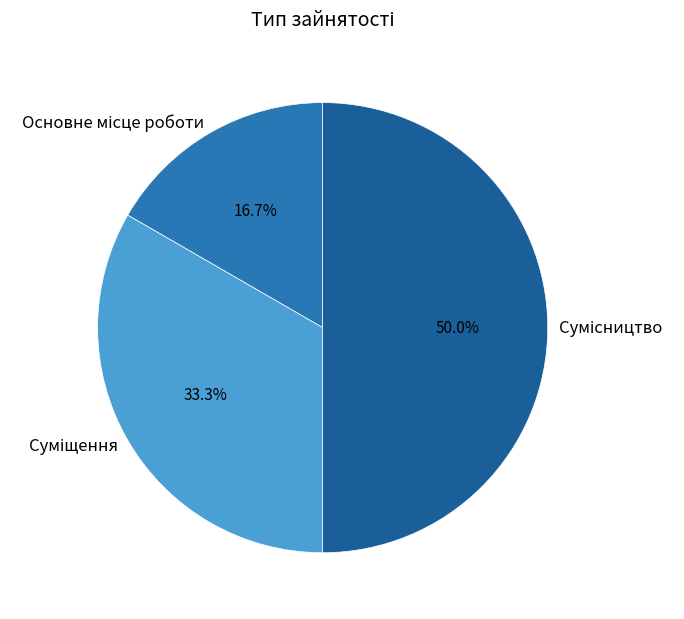

Which category has the smallest portion of the pie?

Основне місце роботи